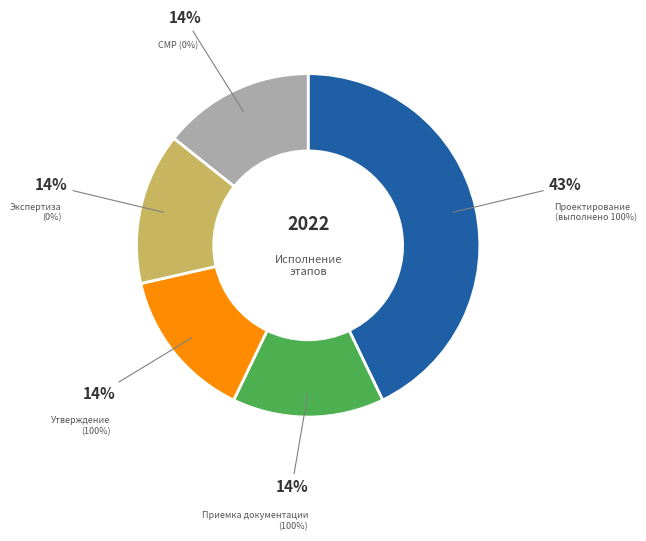

Count the number of slices in the pie.

5